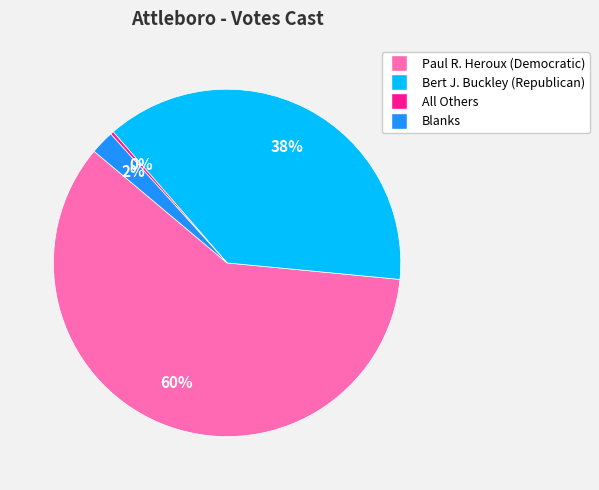

To the nearest percent, what is the combined percentage of Paul R. Heroux (Democratic) and All Others?

60%